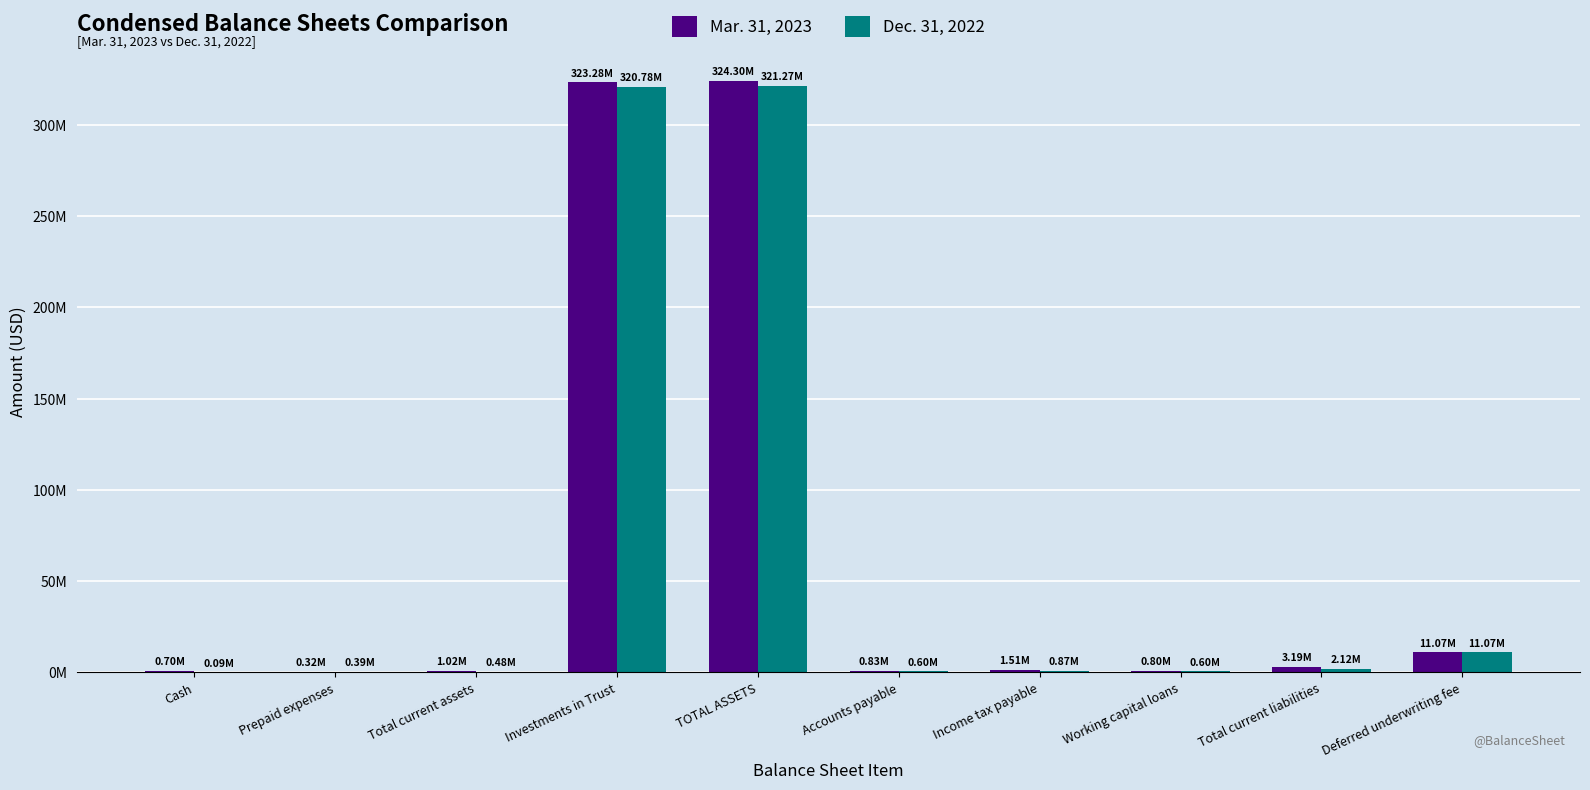

Does the chart contain stacked bars?

No